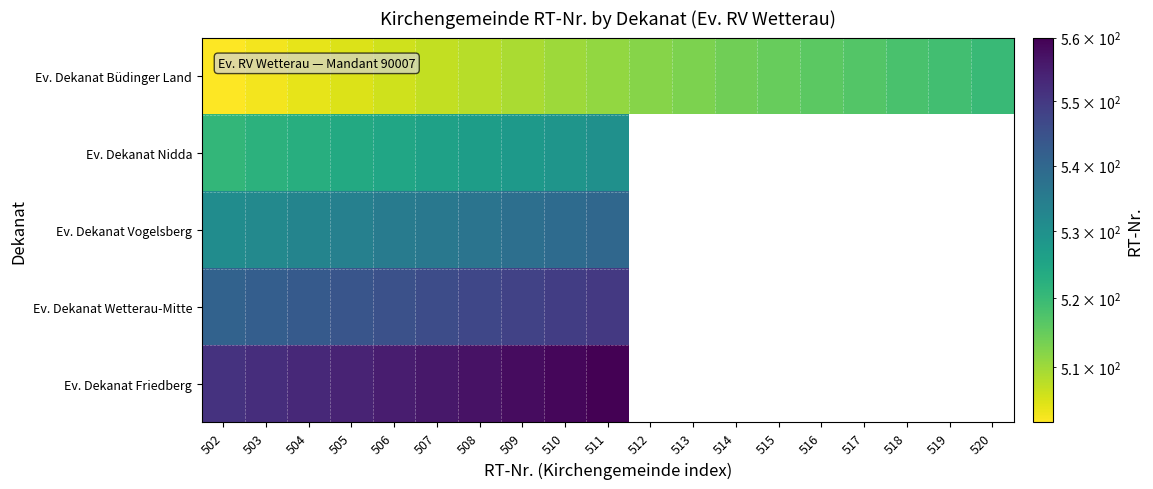

What is the total value across all series at 504?

2656.0